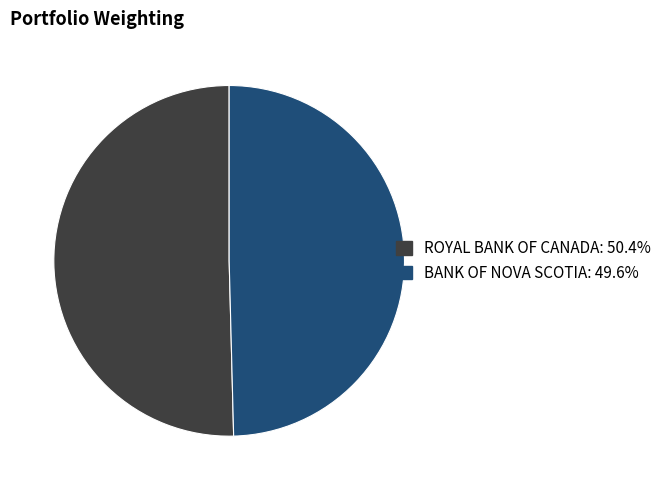

Which has a higher value, BANK OF NOVA SCOTIA or ROYAL BANK OF CANADA?

ROYAL BANK OF CANADA